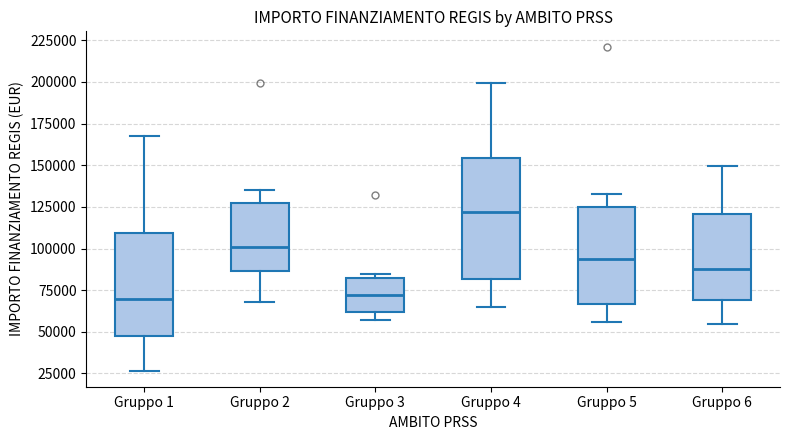

Where does the upper whisker of the box for Gruppo 1 end on the y-axis? The values are not printed on the chart, so give them approximately, as read against the axis.

170000